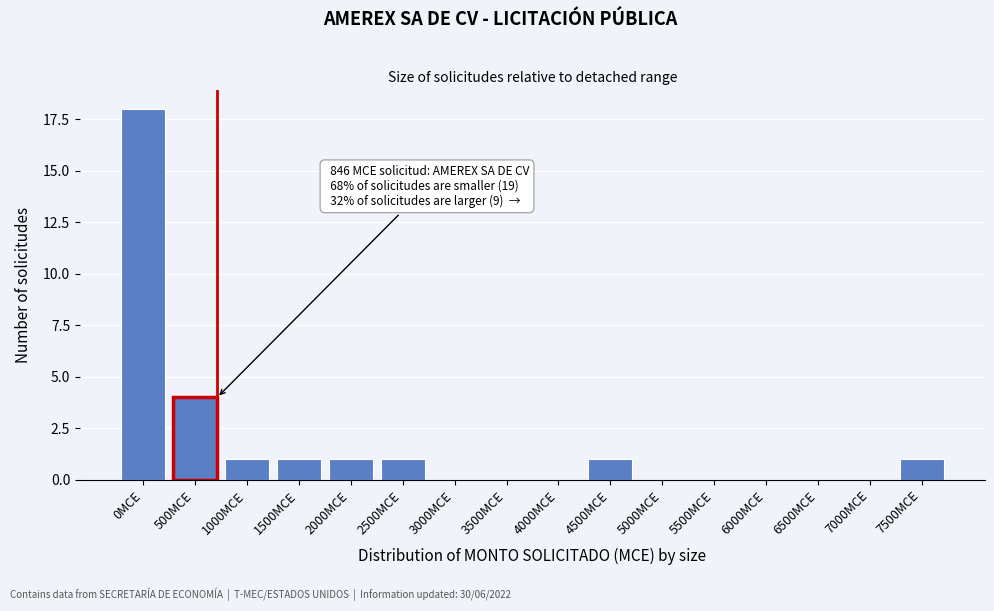

Reading left to right, what are all the values shown in this chart?

0MCE=18	500MCE=4	1000MCE=1	1500MCE=1	2000MCE=1	2500MCE=1	3000MCE=0	3500MCE=0	4000MCE=0	4500MCE=1	5000MCE=0	5500MCE=0	6000MCE=0	6500MCE=0	7000MCE=0	7500MCE=1